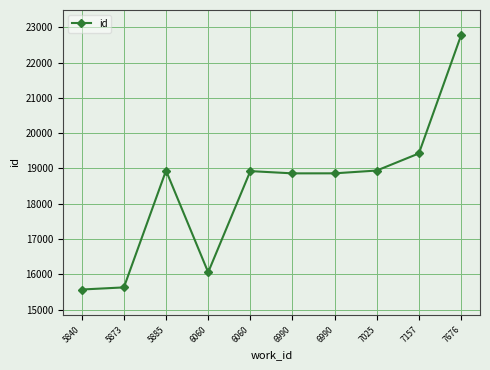

What is the greatest value displayed?

22771